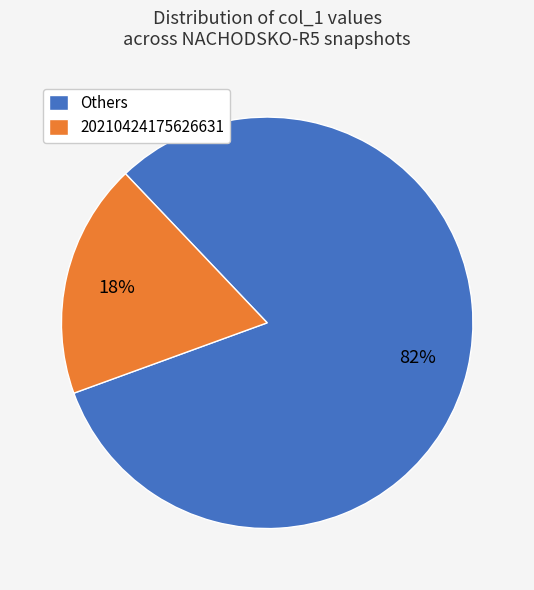

Do 20210424175626631 and Others together represent more than half of the pie?

Yes